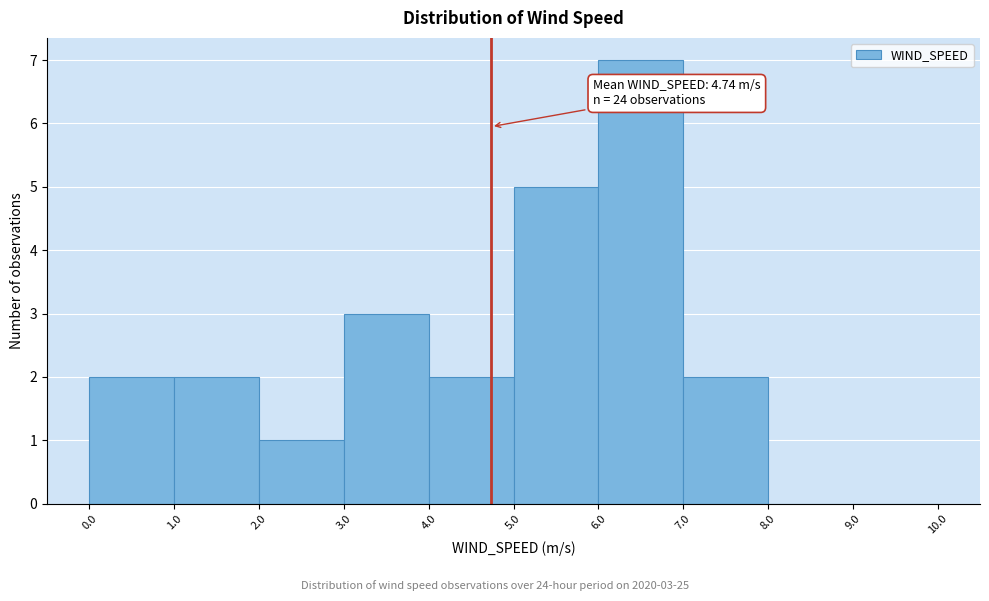

Over which range of the x-axis is the bar tallest?

6.0 to 7.0